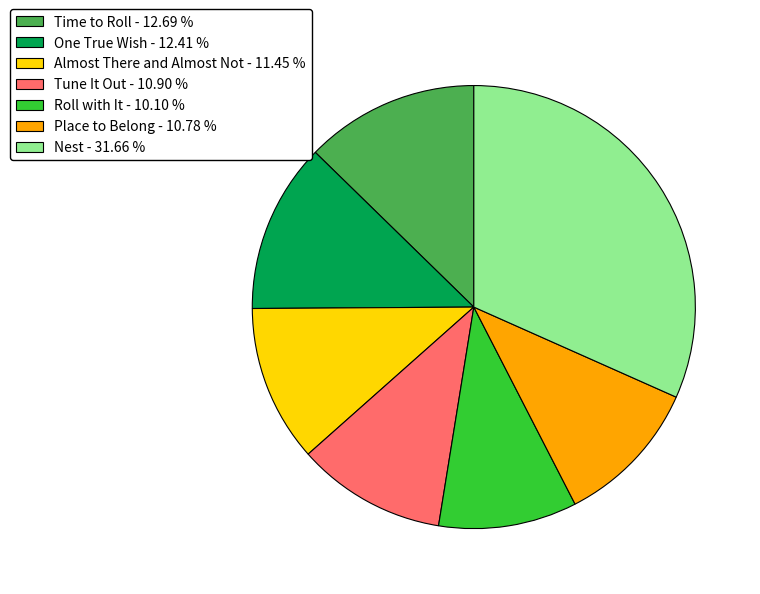

What is the largest slice in the pie chart?

Nest